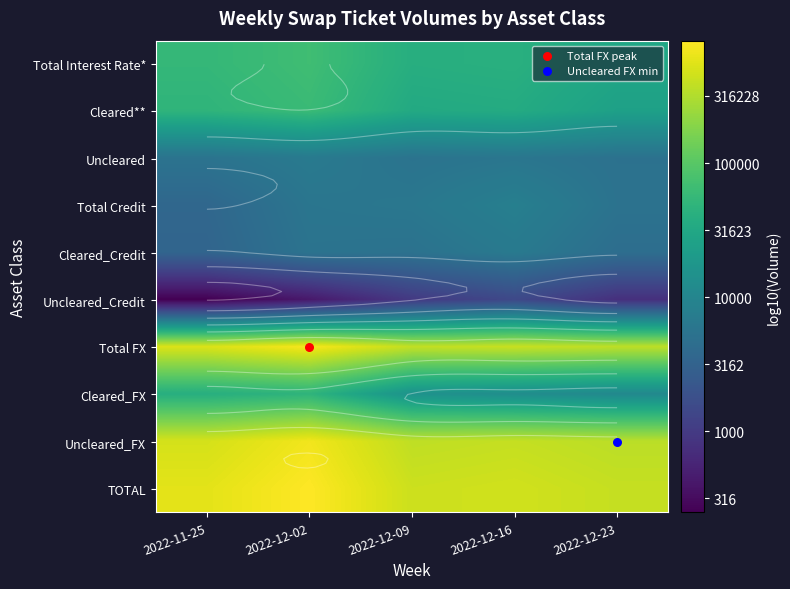

What is the spread (max minus min) of values at 2022-12-16?

2.5